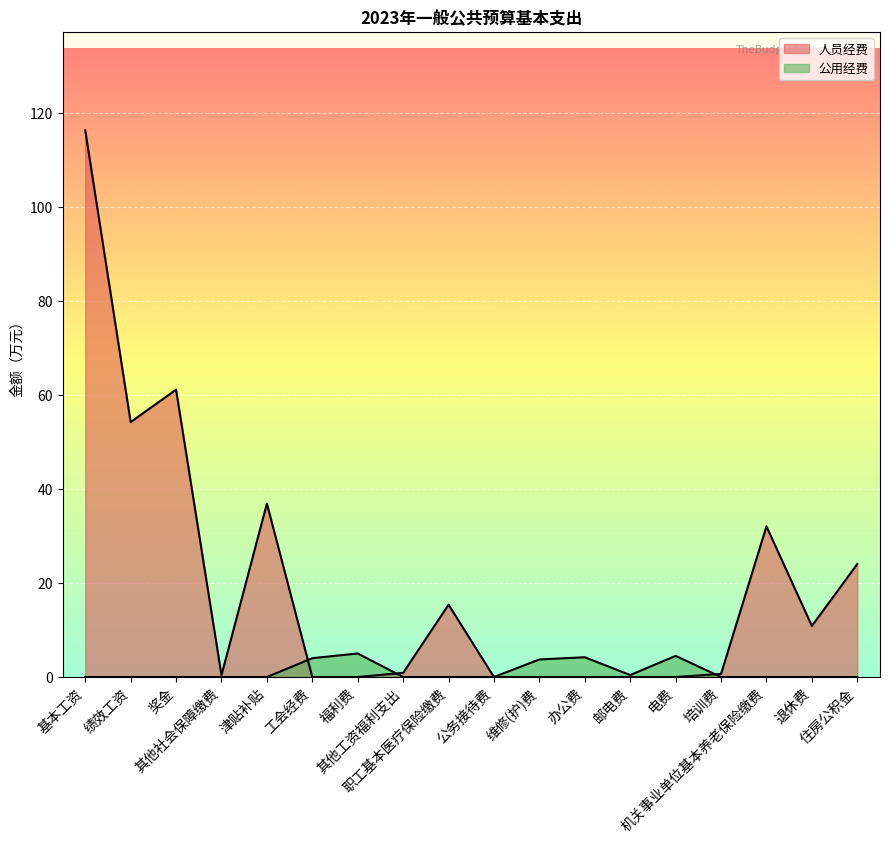

What is the difference between the maximum and minimum values in the 公用经费 series?

5.0